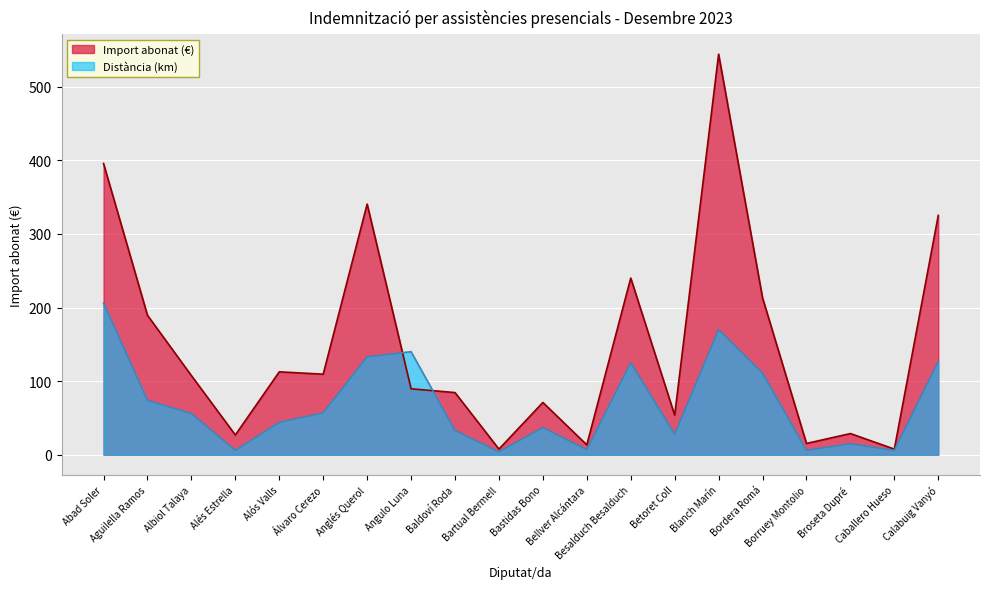

At which label does Import abonat (€) first exceed 107?

Abad Soler